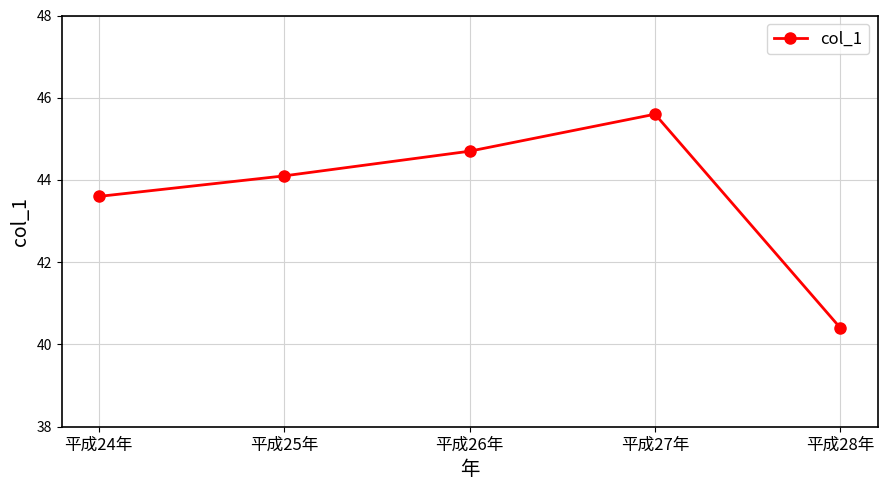

What is the minimum value shown in the chart?

40.4